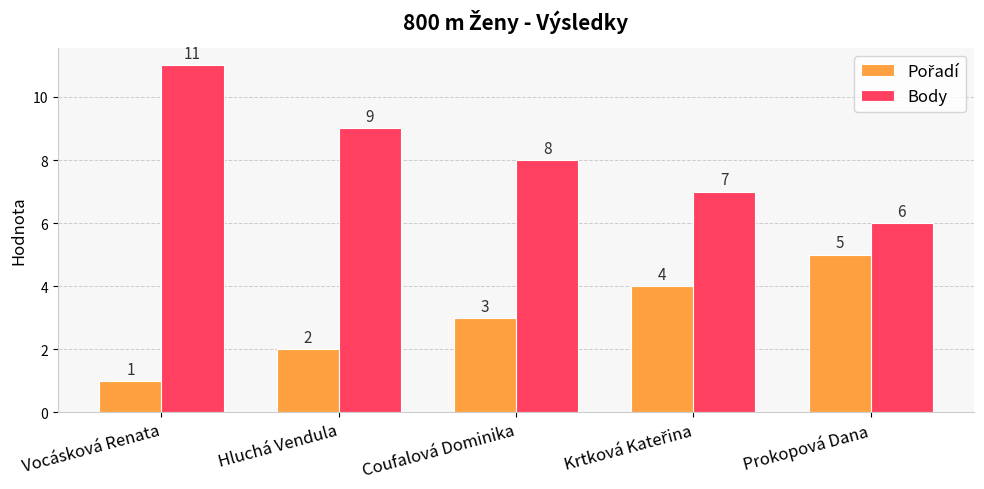

Count the number of categories in the chart.

5